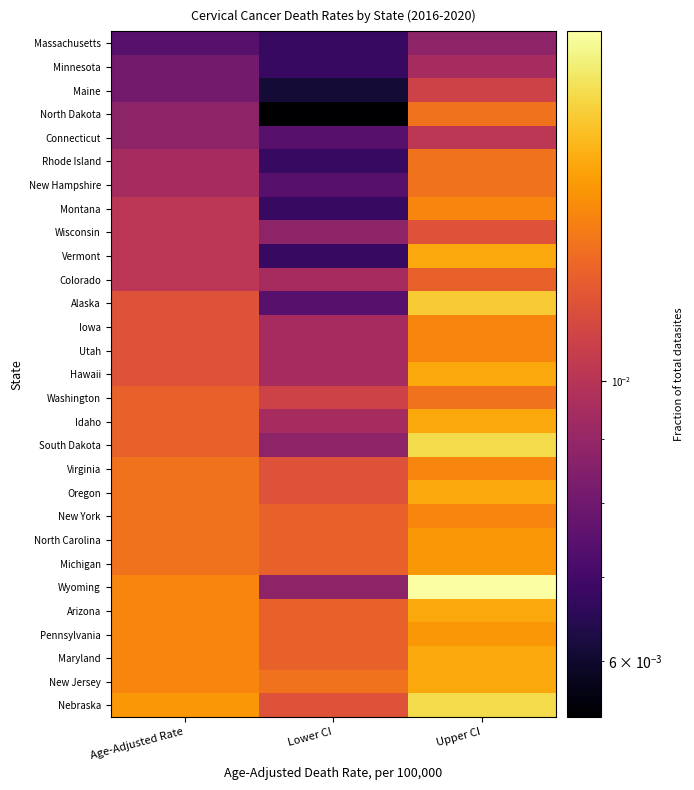

At which category is the sum across all series the highest?

Upper CI